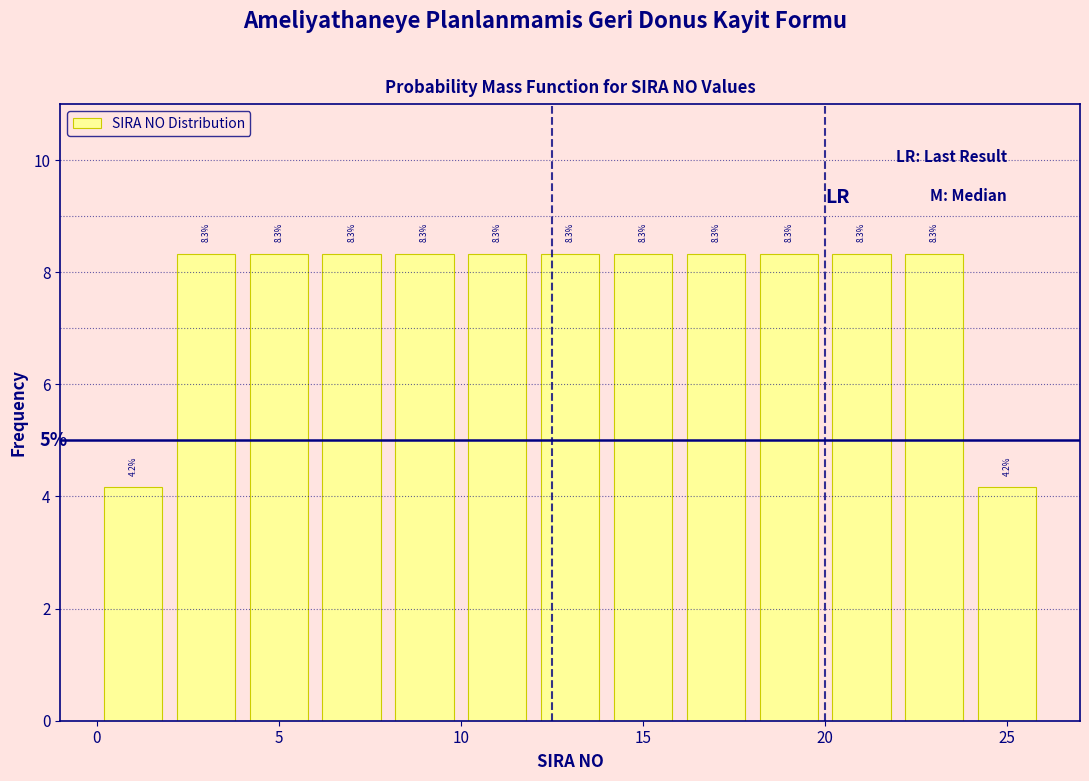

How tall is the bar that spans 12 to 14 on the x-axis?

8.3